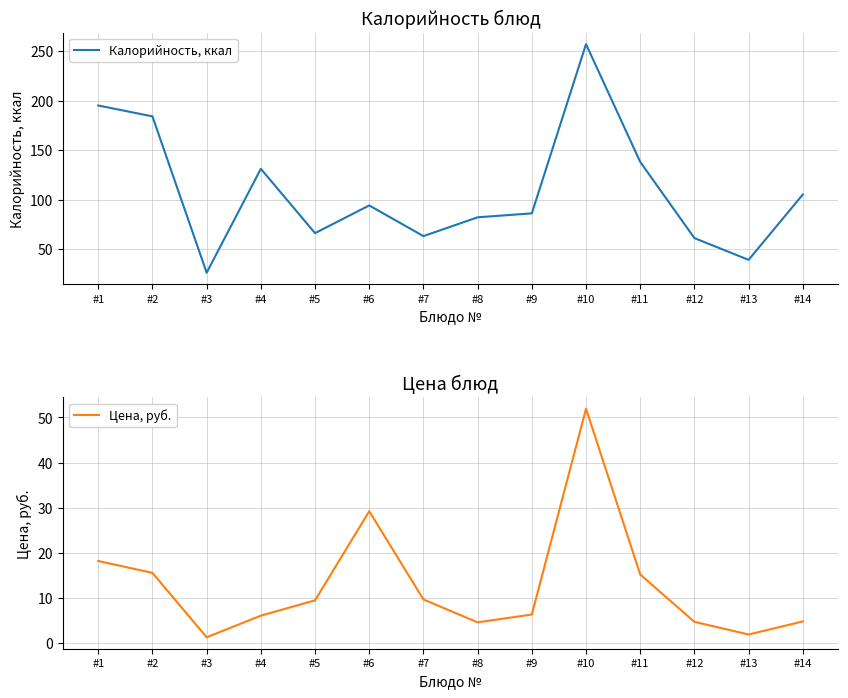

True or false: Цена, руб. and Калорийность, ккал intersect in this chart.

False